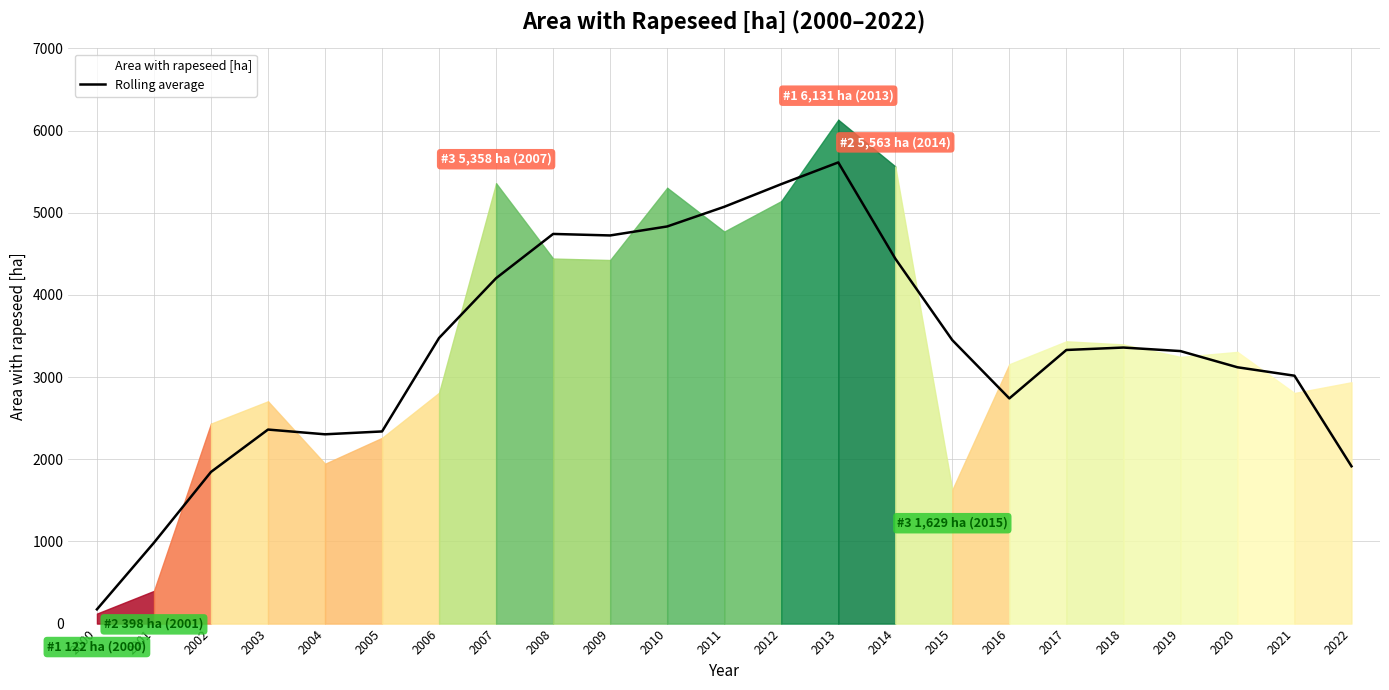

At which label does the data first exceed 3329?

2006